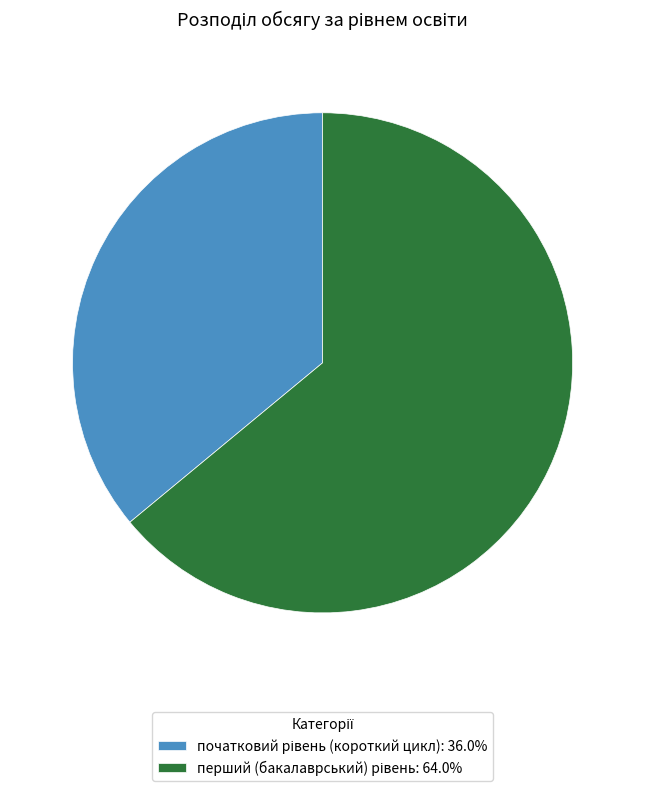

Is there any slice that represents more than half of the pie?

Yes